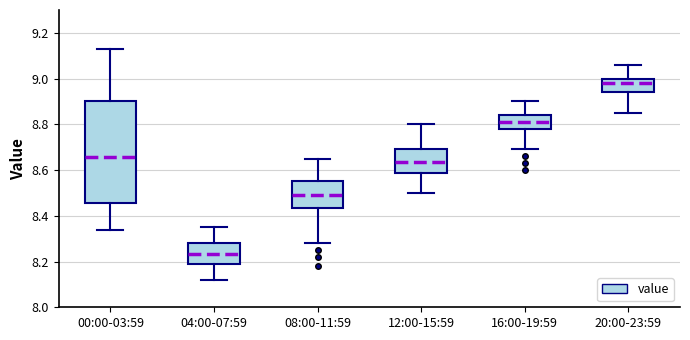

Which box is the tallest, from its lower edge to its upper edge?

00:00-03:59